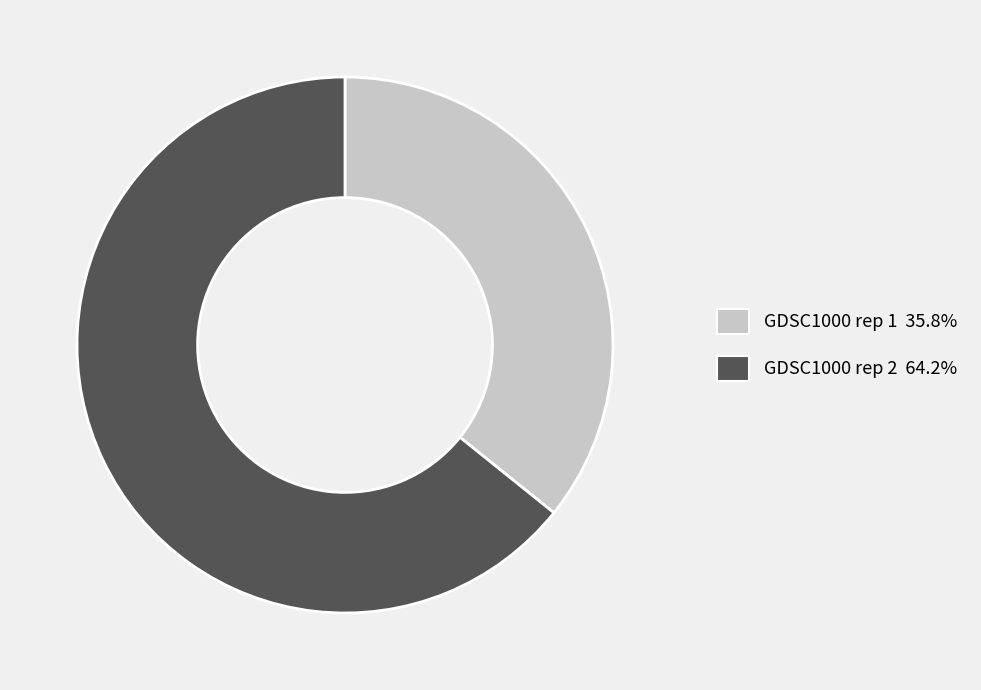

Which slice is the smallest?

GDSC1000 rep 1